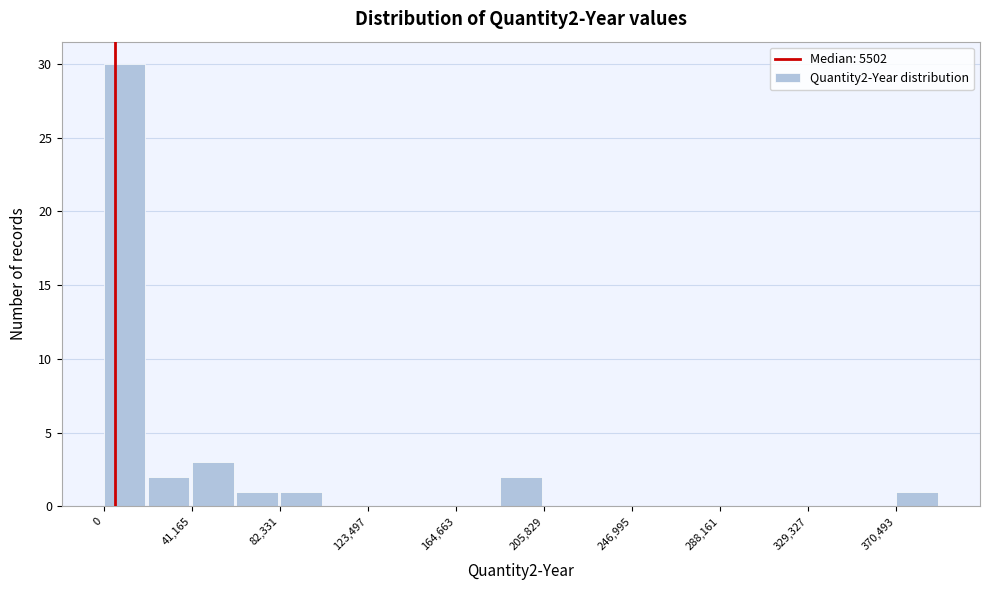

Reading left to right, transcribe this chart: for each bar, give the range it covers on the x-axis and its height. Neither the bar edges nor the heights are printed on the chart, so give them approximately, as read against the axes.

0 to 20000: 30
20000 to 40000: 2
40000 to 60000: 3
60000 to 80000: 1
80000 to 105000: 1
105000 to 125000: 0
125000 to 145000: 0
145000 to 165000: 0
165000 to 185000: 0
185000 to 205000: 2
205000 to 225000: 0
225000 to 245000: 0
245000 to 270000: 0
270000 to 290000: 0
290000 to 310000: 0
310000 to 330000: 0
330000 to 350000: 0
350000 to 370000: 0
370000 to 390000: 1